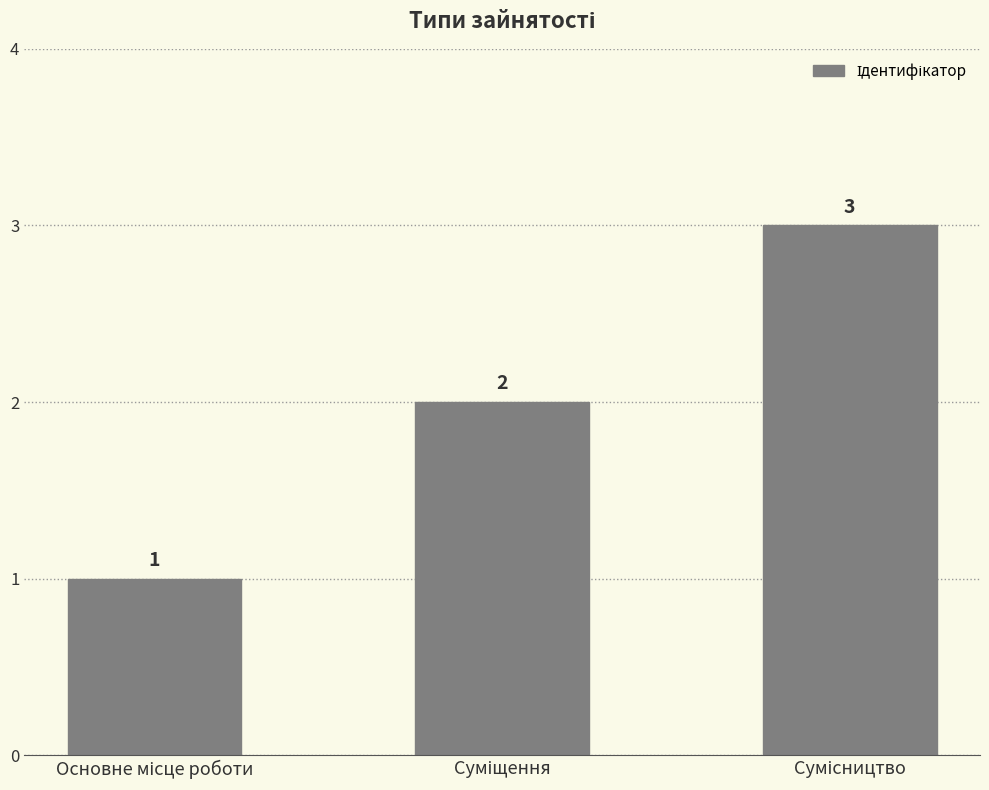

Count the values in the range 1 to 3.

3